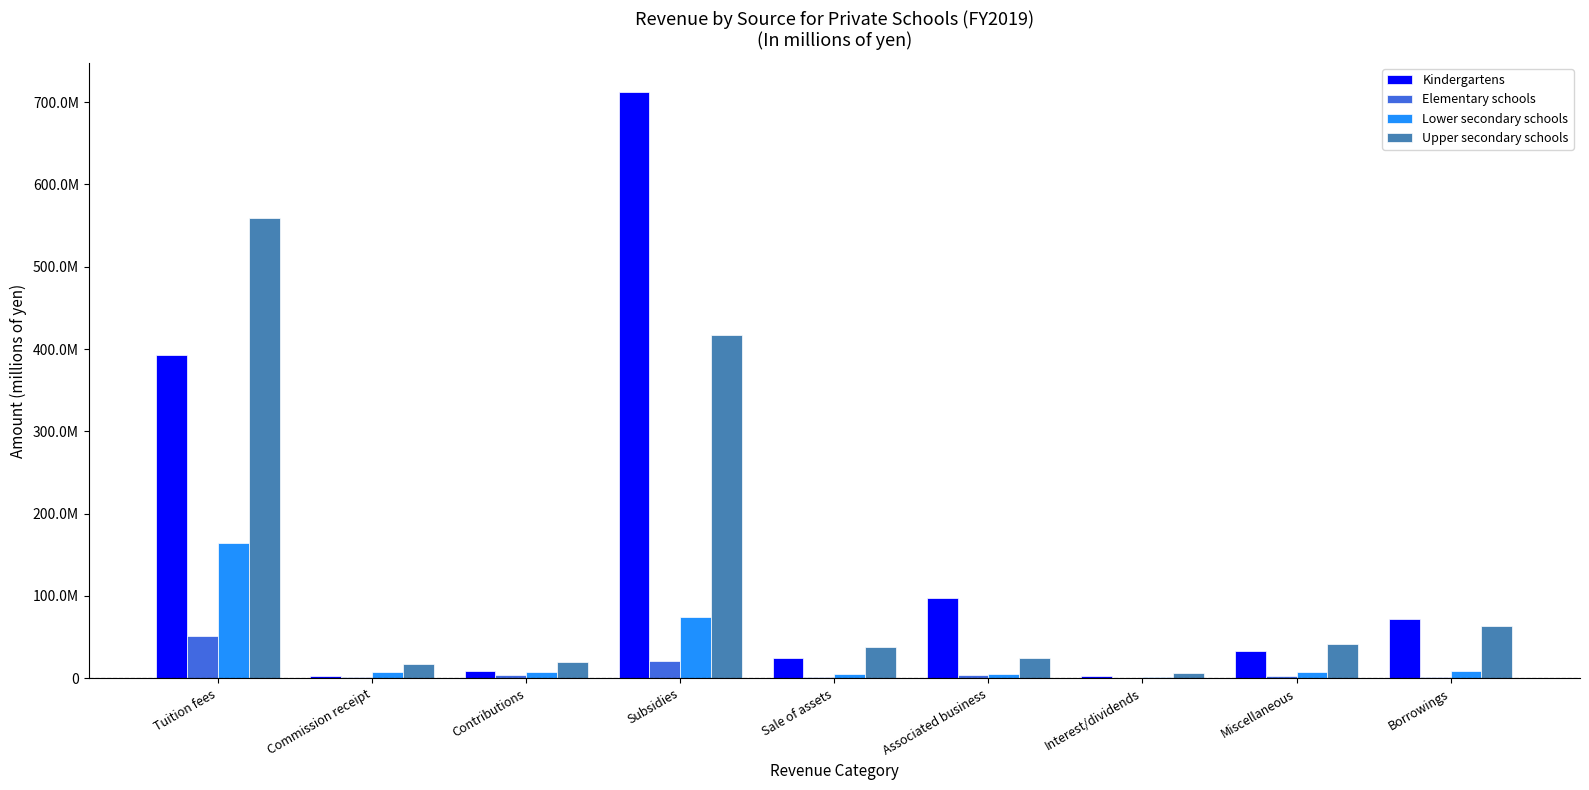

True or false: Upper secondary schools has a value of 24455589 at Commission receipt.

False